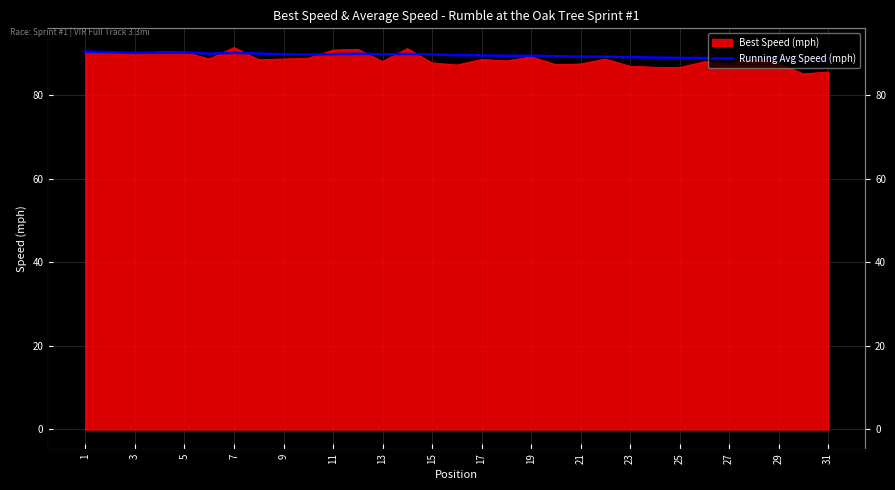

Where does the data first go above 89?

1